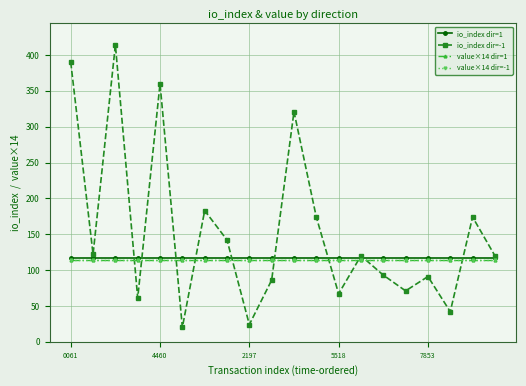

How many lines are shown in the chart?

4